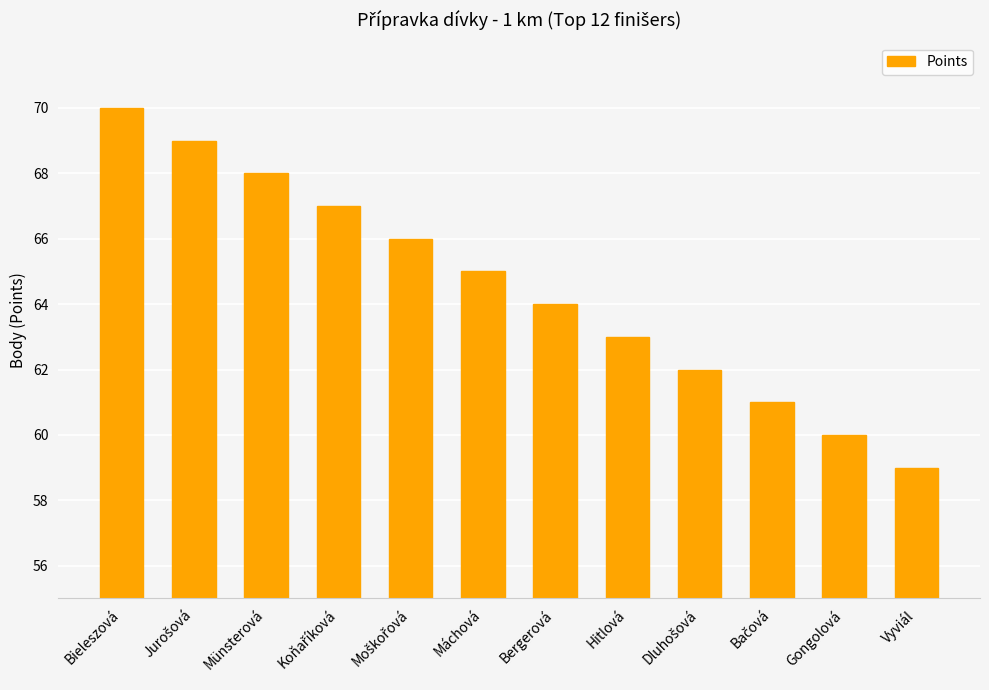

The value at Münsterová is 68. True or false?

True